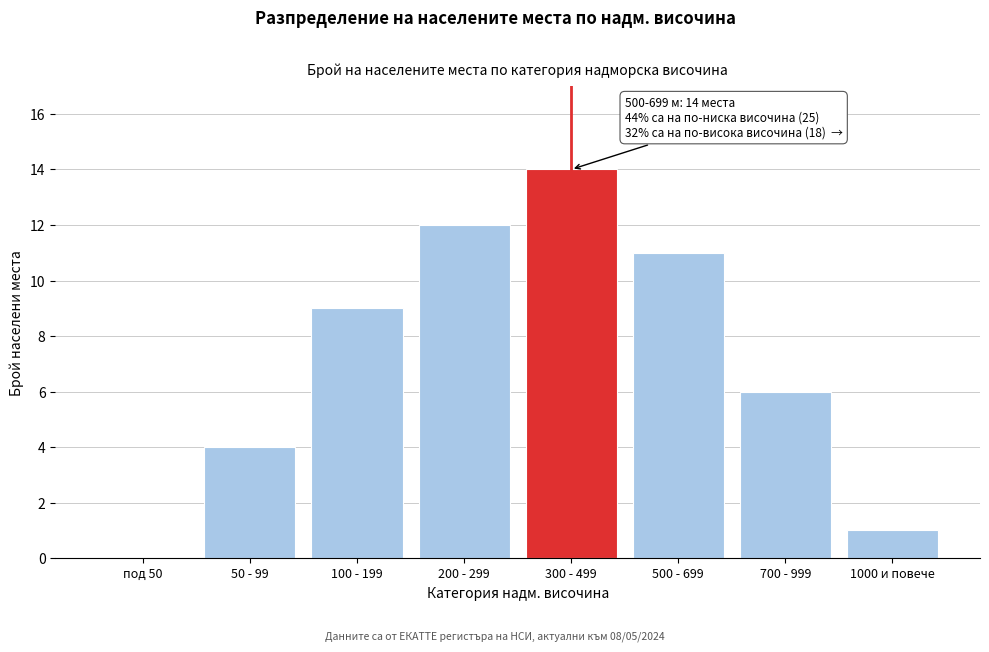

Reading left to right, transcribe all the data shown in this chart.

под 50=0	50 - 99=4	100 - 199=9	200 - 299=12	300 - 499=14	500 - 699=11	700 - 999=6	1000 и повече=1